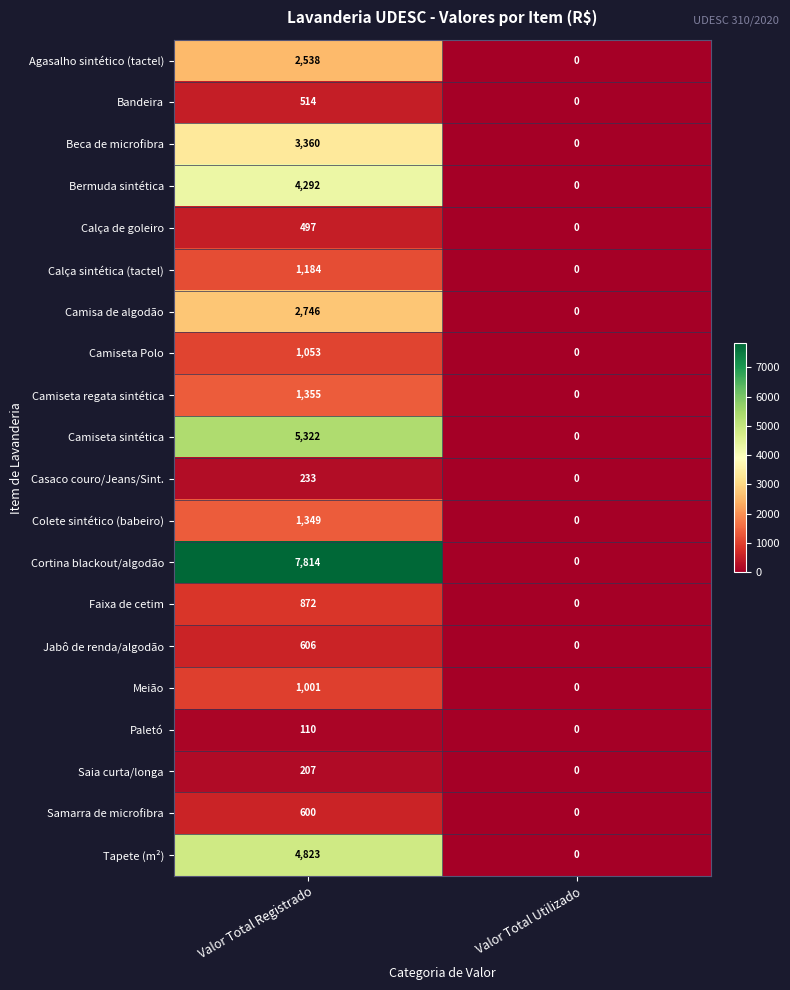

What is the average value of the Jabô de renda/algodão series?

303